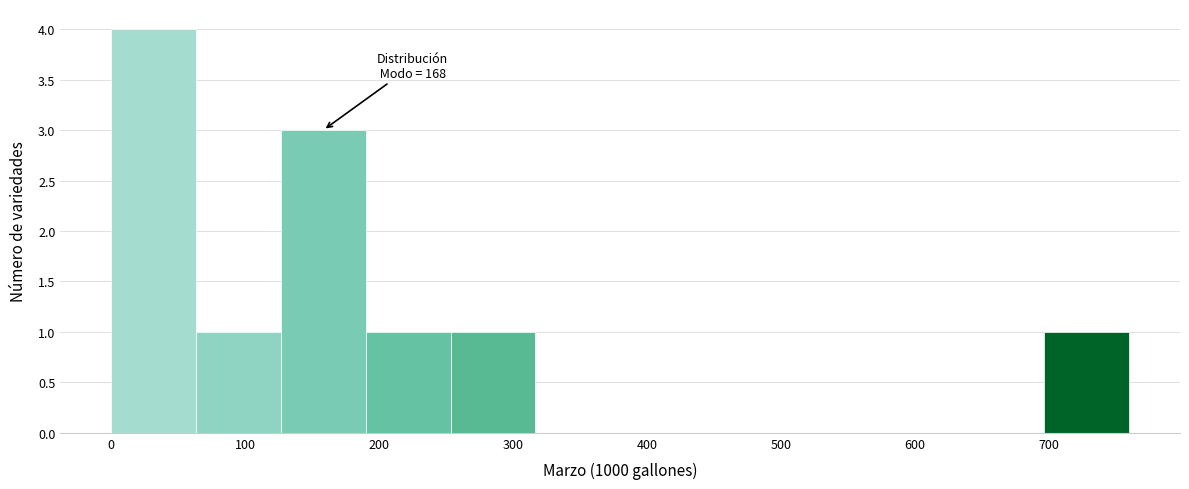

Over which range of the x-axis is the bar tallest?

0 to 60